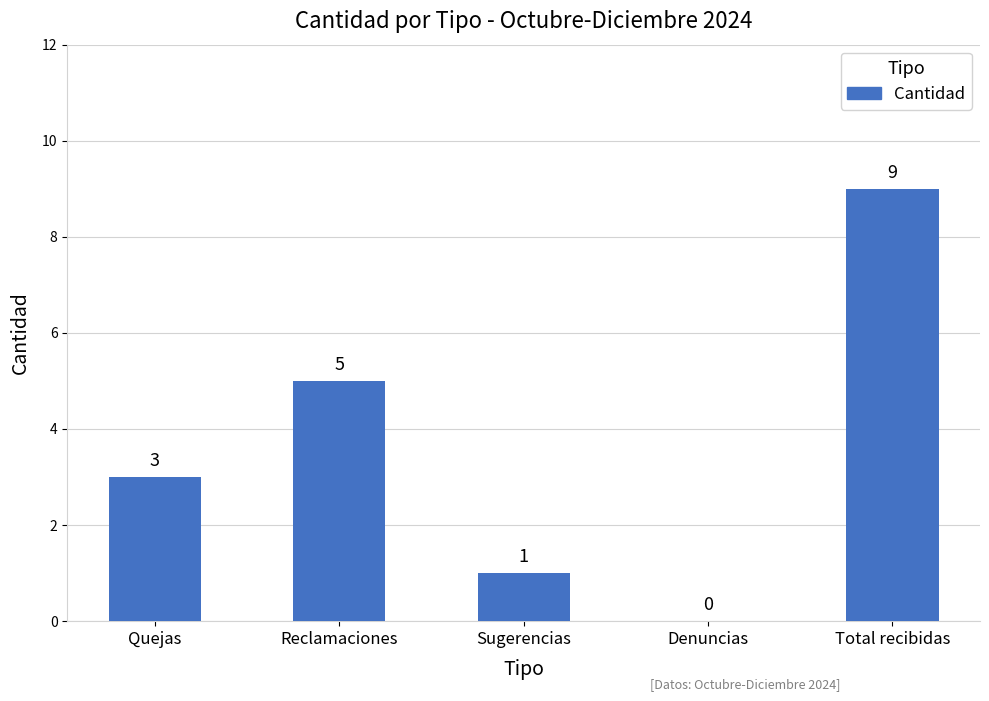

Is it true that the value at Denuncias is 0?

True